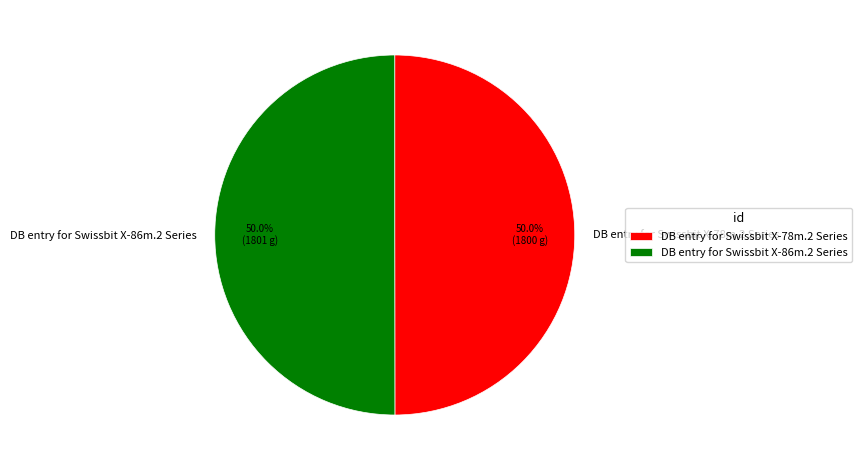

What percentage do DB entry for Swissbit X-86m.2 Series and DB entry for Swissbit X-78m.2 Series together represent?

100.0%